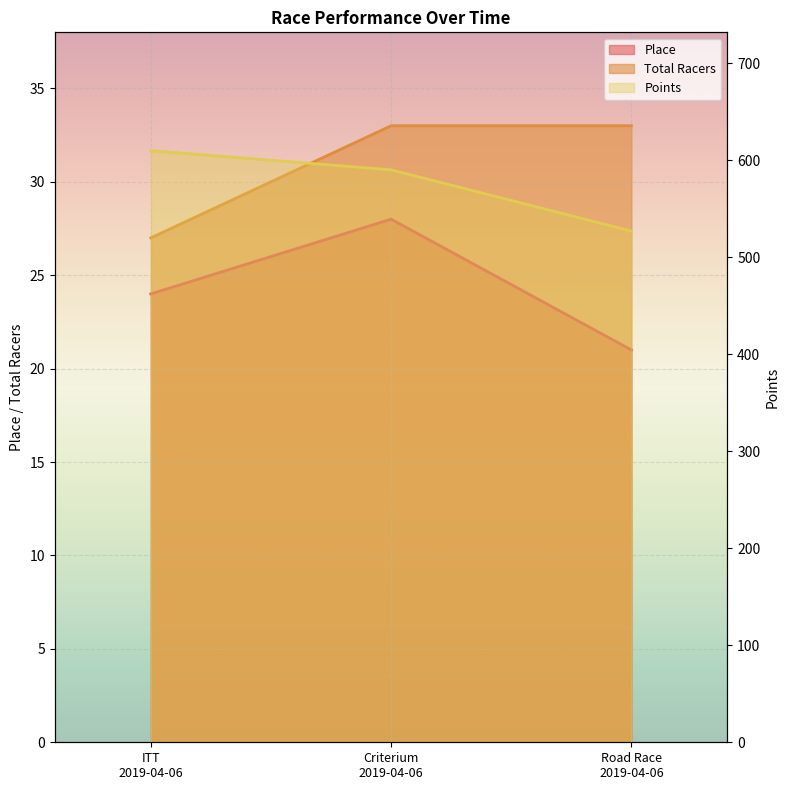

How many lines are shown in the chart?

3